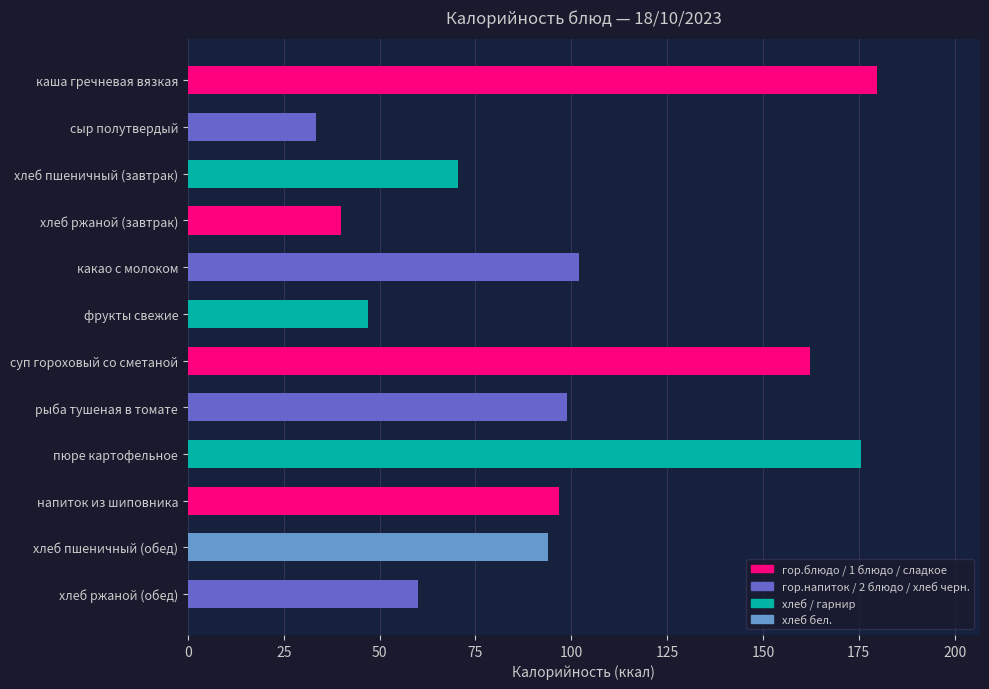

What is the maximum value shown in the chart?

179.7